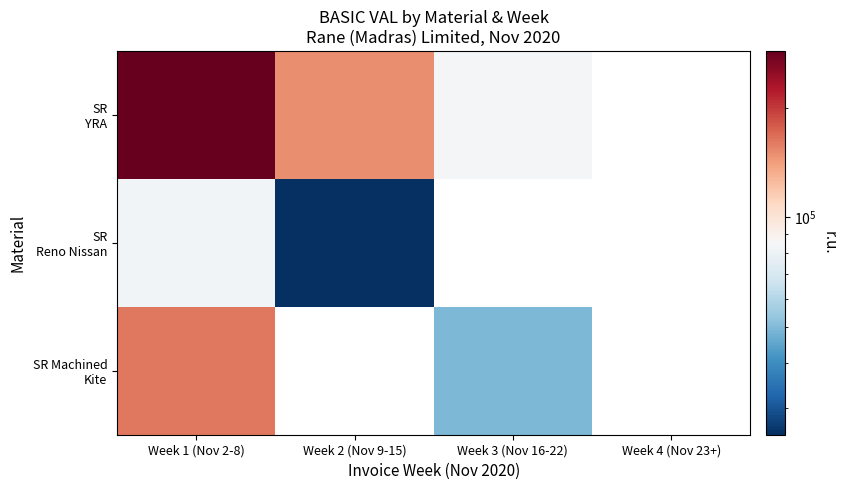

Rank the categories by SR YRA value from lowest to highest.

Week 3 (Nov 16-22), Week 4 (Nov 23+), Week 2 (Nov 9-15), Week 1 (Nov 2-8)